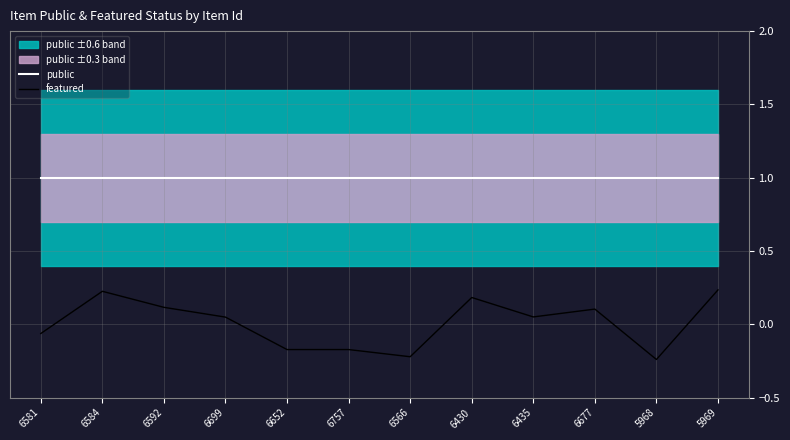

What is the label of the 4th point from the left?

6699